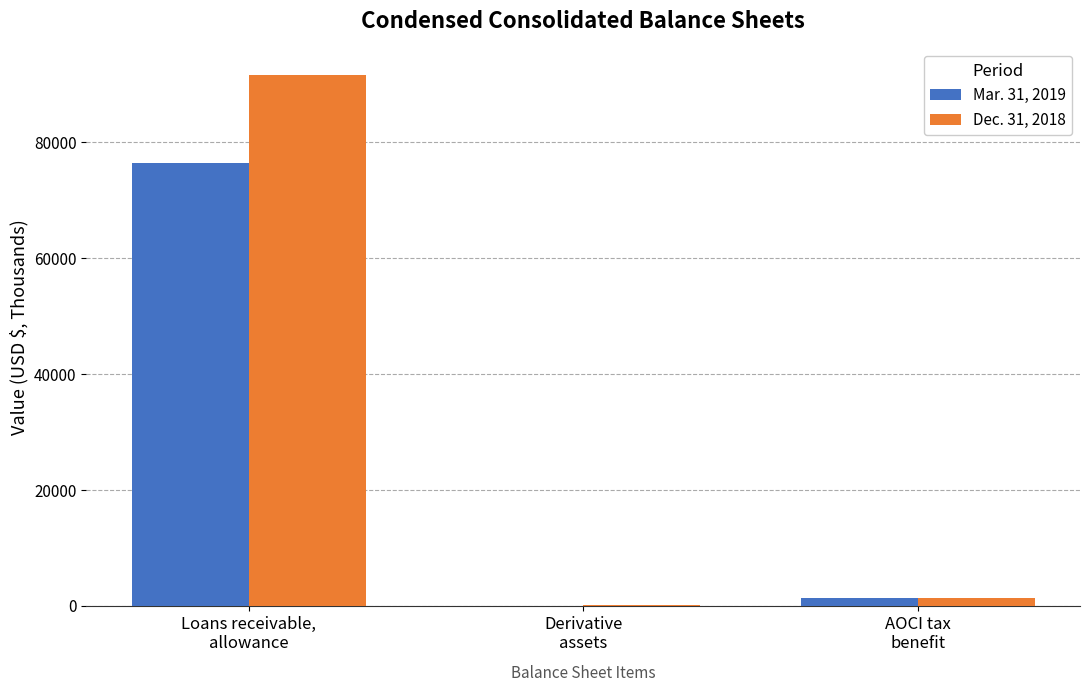

What is the sum of all Dec. 31, 2018 values?

92974